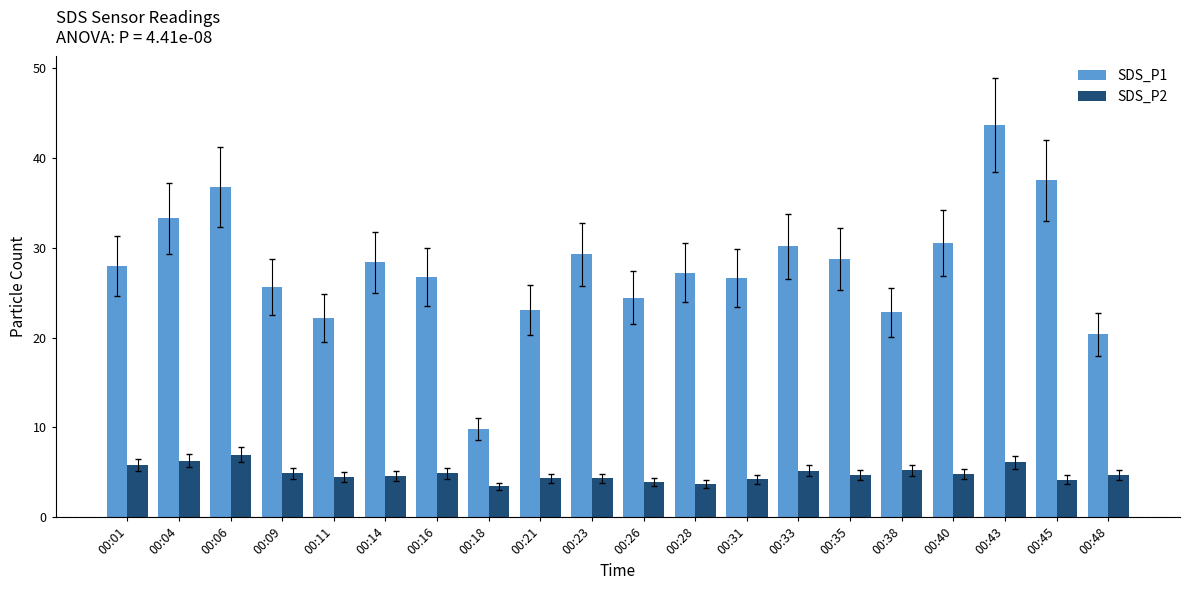

Is it true that SDS_P1 equals 9.8 at 00:18?

True